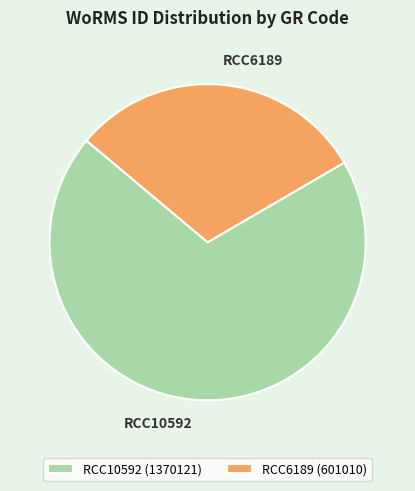

Rank the categories by value from lowest to highest.

RCC6189, RCC10592